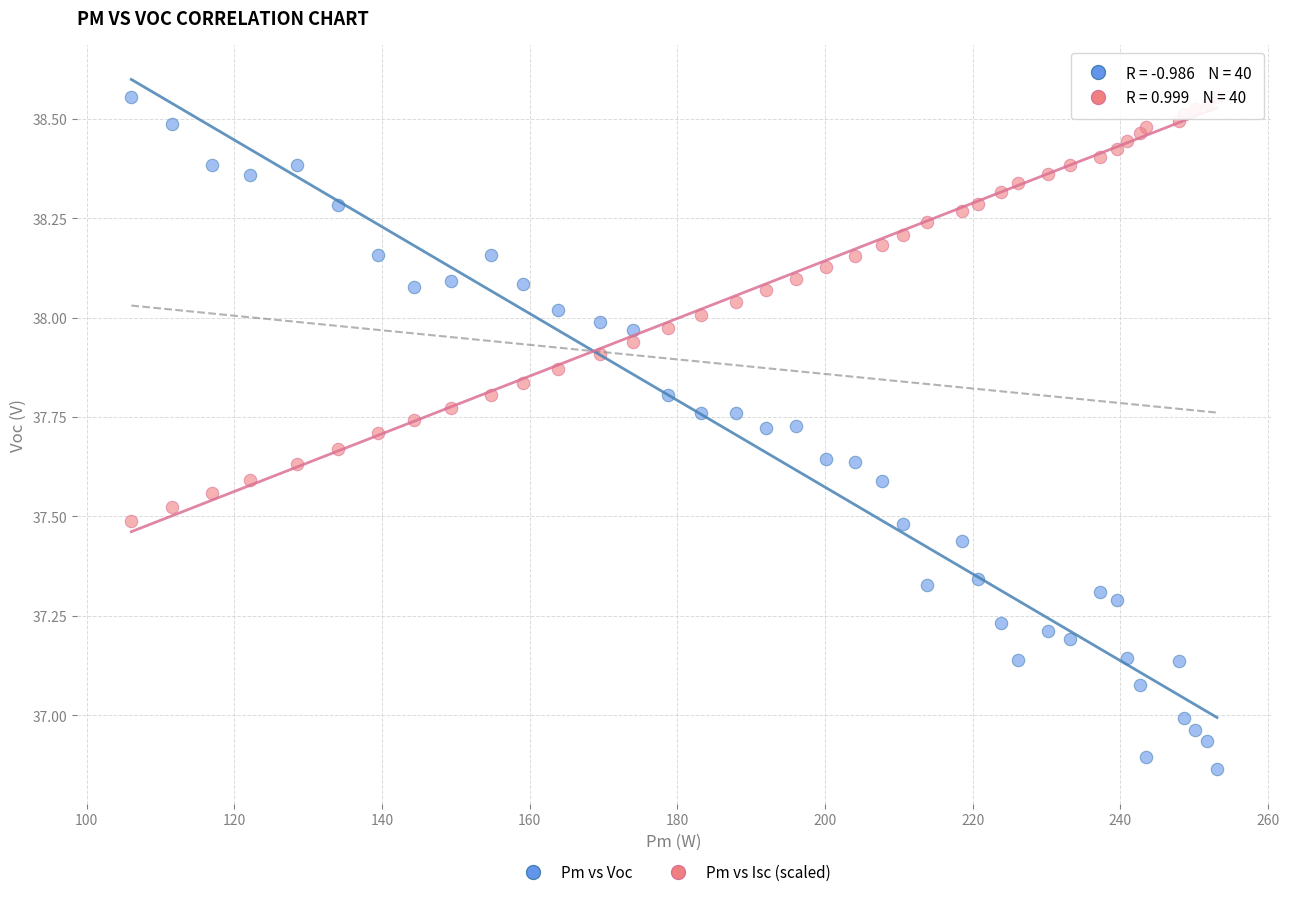

Which series reaches the minimum Y coordinate?

Pm vs Voc